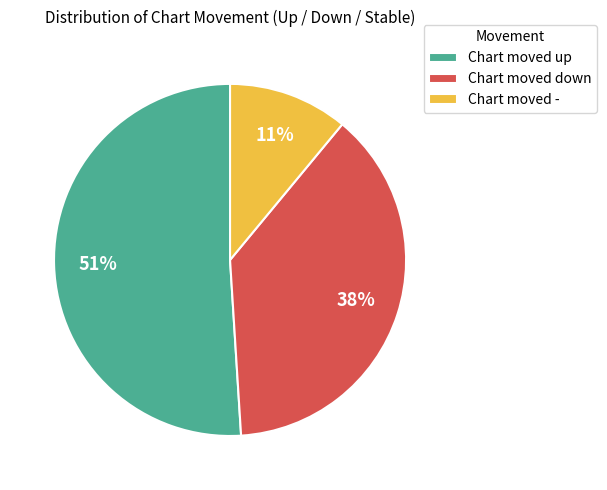

Which has a higher value, Chart moved up or Chart moved -?

Chart moved up